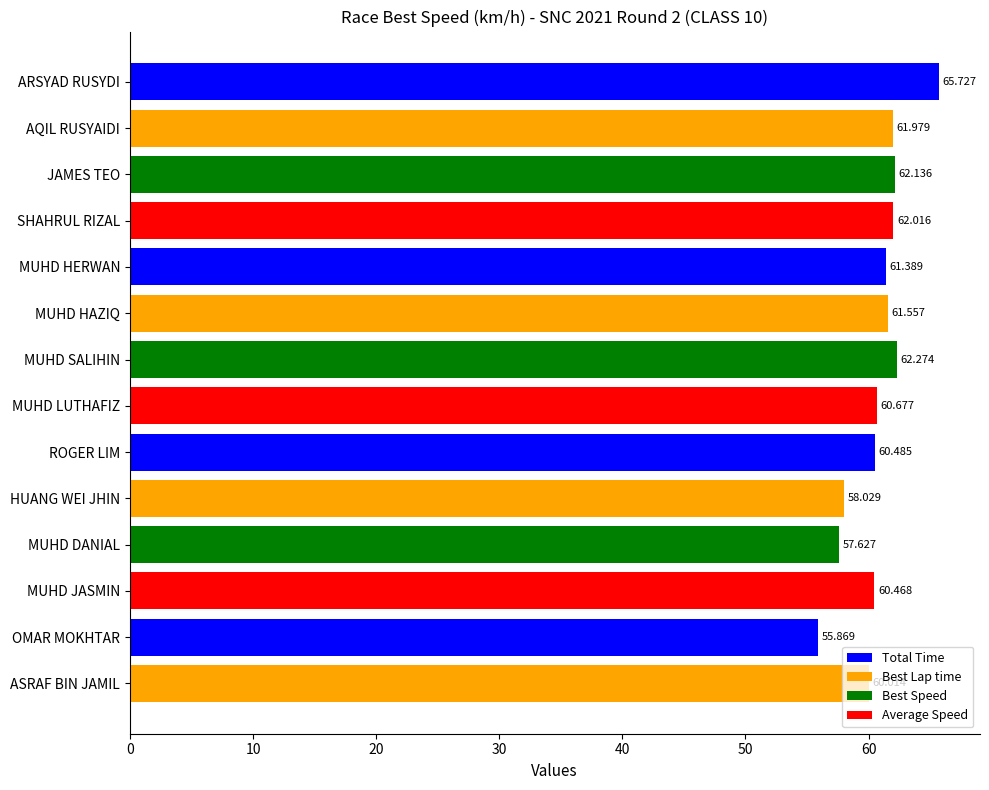

Which has a higher value, ROGER LIM or ARSYAD RUSYDI?

ARSYAD RUSYDI